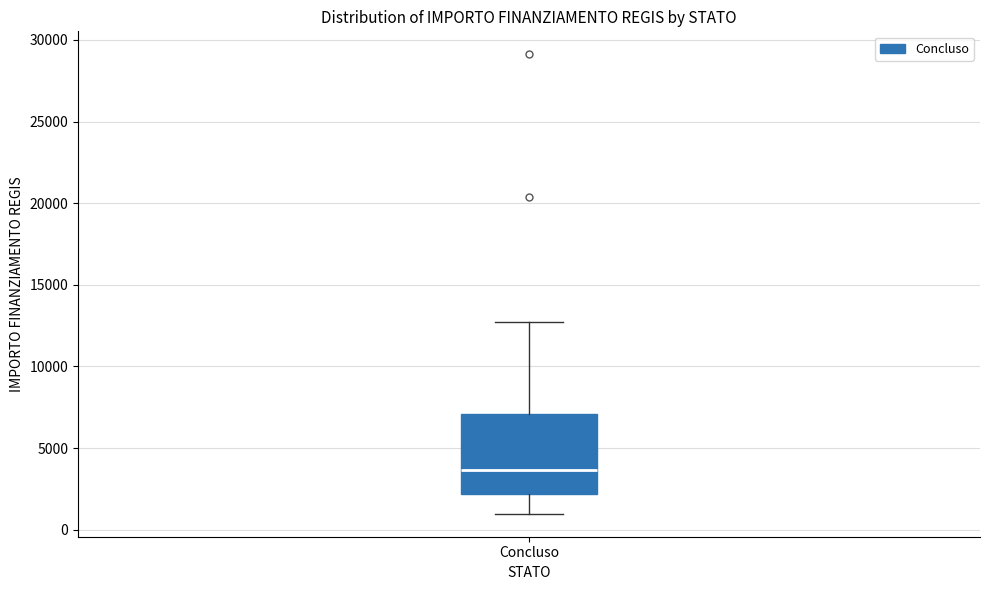

Where does the upper whisker of the box for Concluso end on the y-axis? The values are not printed on the chart, so give them approximately, as read against the axis.

12500